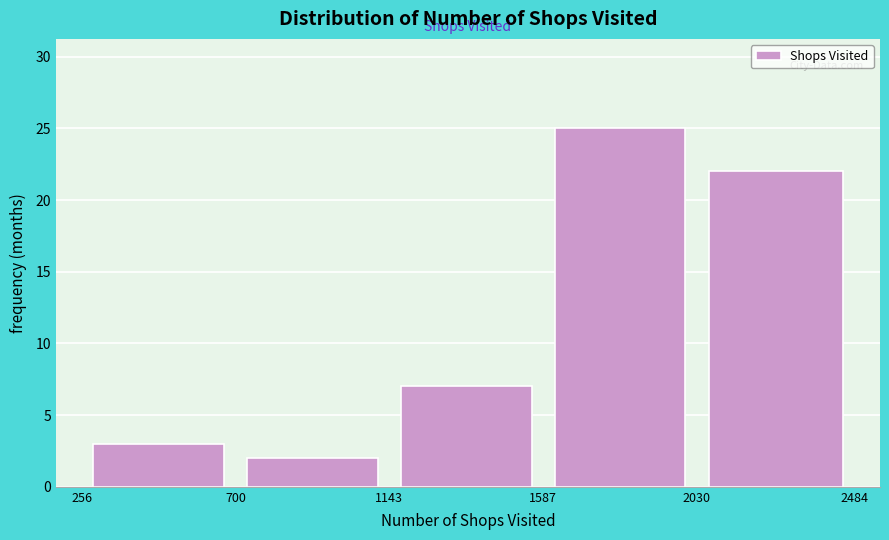

Over which range of the x-axis is the bar tallest?

1587 to 2030